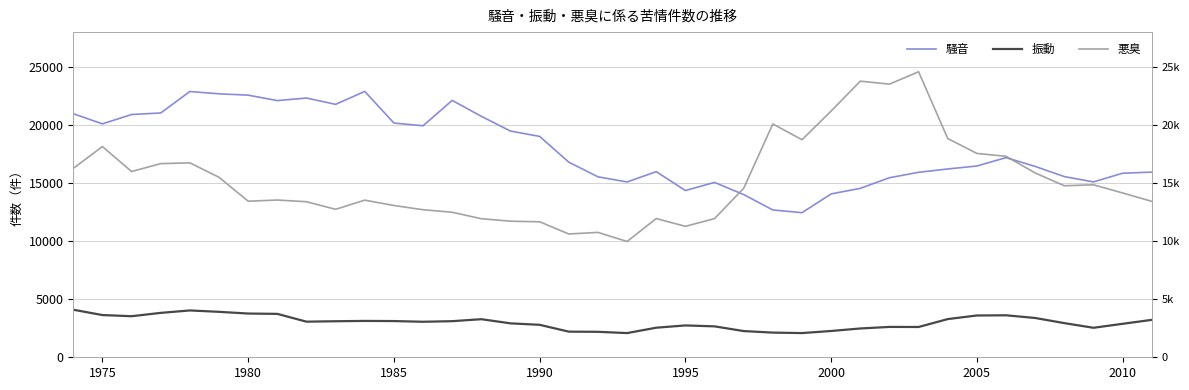

Between 9 and 15, which series saw the biggest shift?

騒音